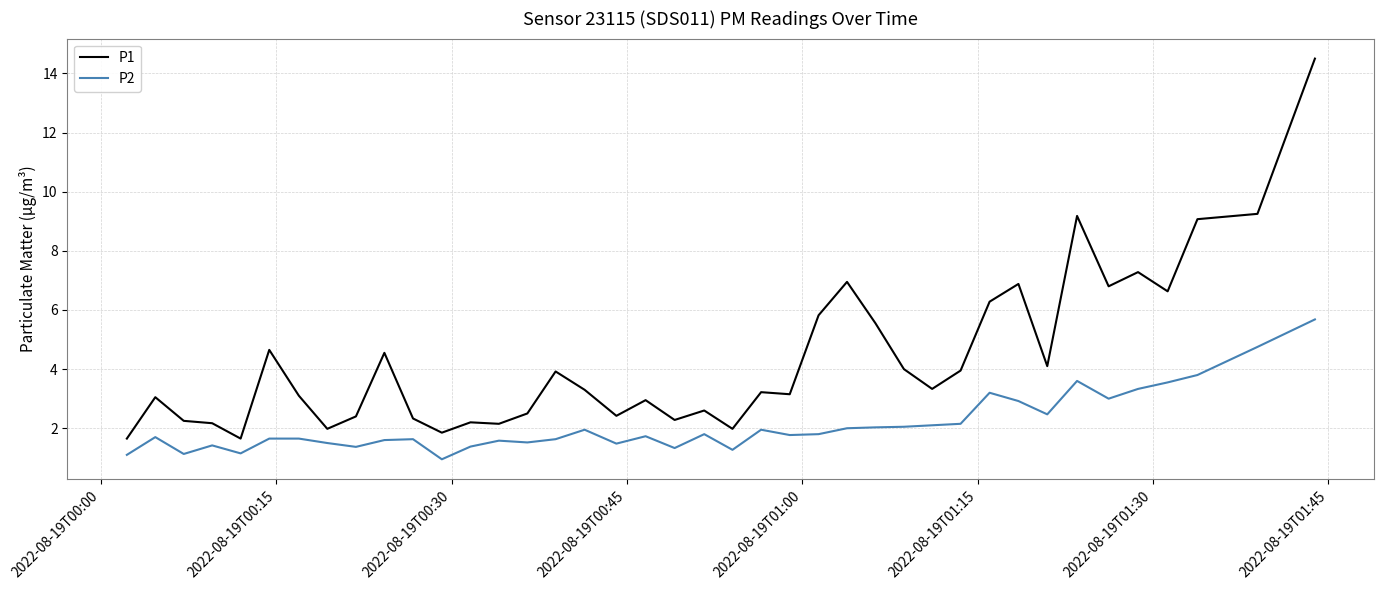

What is the highest value of the P2 series?

5.7